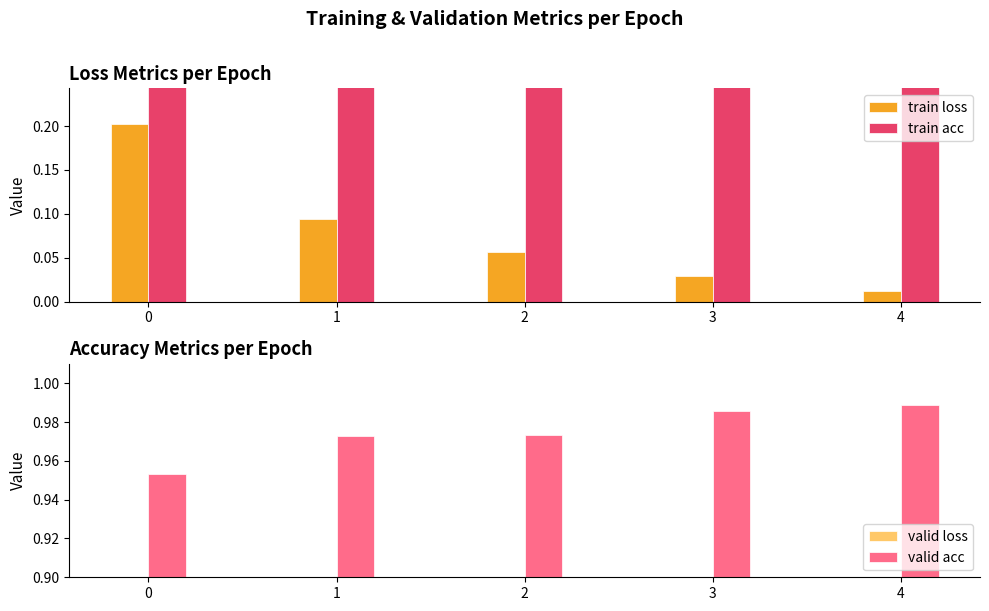

Which category has the lowest value across all series?

4